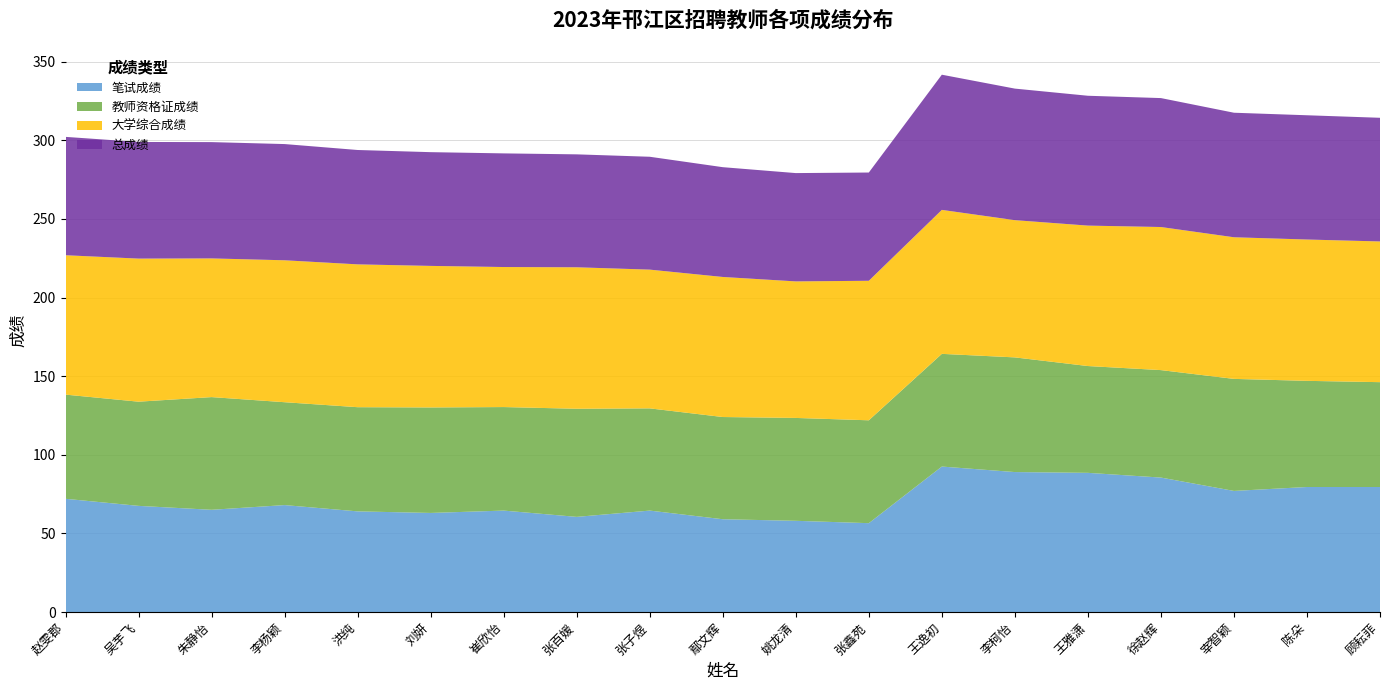

Reading left to right, transcribe all the data shown in this chart.

笔试成绩: 72.0	67.5	65.0	68.0	64.0	63.0	64.5	60.5	64.5	59.0	58.0	56.5	92.5	89.0	88.5	85.5	77.0	79.5	79.5
教师资格证成绩: 66.2	66.2	71.7	65.4	66.2	67.1	65.8	68.8	65.0	65.0	65.4	65.4	71.7	72.9	67.9	68.3	71.2	67.5	66.7
大学综合成绩: 88.6	91.0	88.2	90.3	90.8	90.0	89.0	90.0	88.2	89.1	86.8	88.7	91.6	87.3	89.3	91.0	90.1	89.9	89.5
总成绩: 75.3	74.2	74.0	73.9	72.7	72.3	72.3	71.8	71.8	69.8	68.9	68.8	86.0	83.7	82.6	82.0	79.2	79.0	78.6